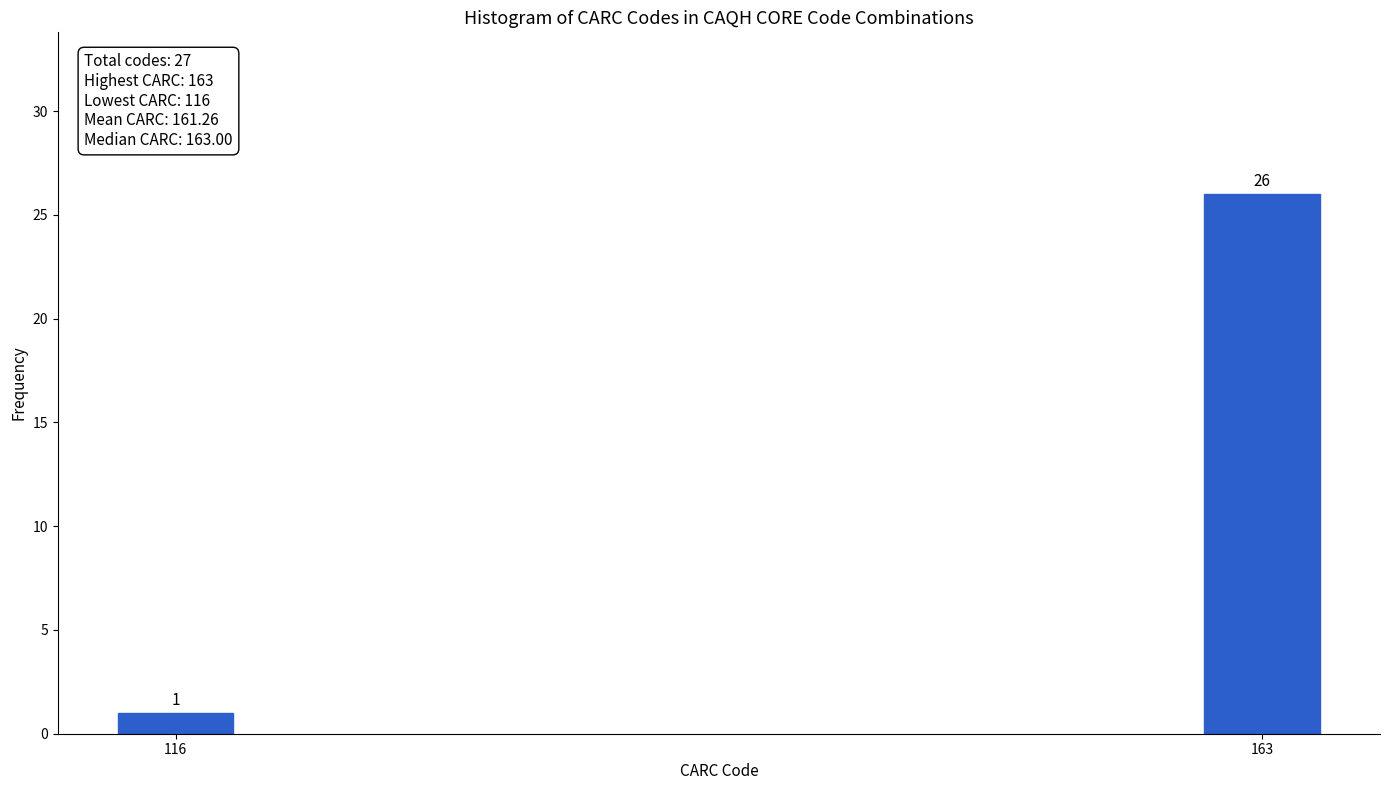

Reading left to right, transcribe all the data shown in this chart.

1	26